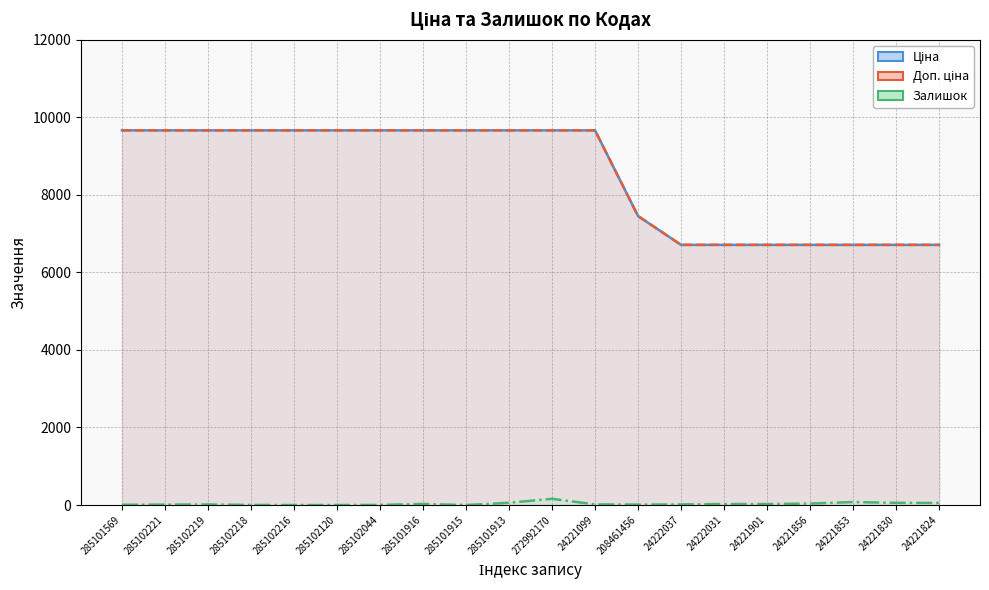

The value of Залишок at 272992170 is 220.4. True or false?

False